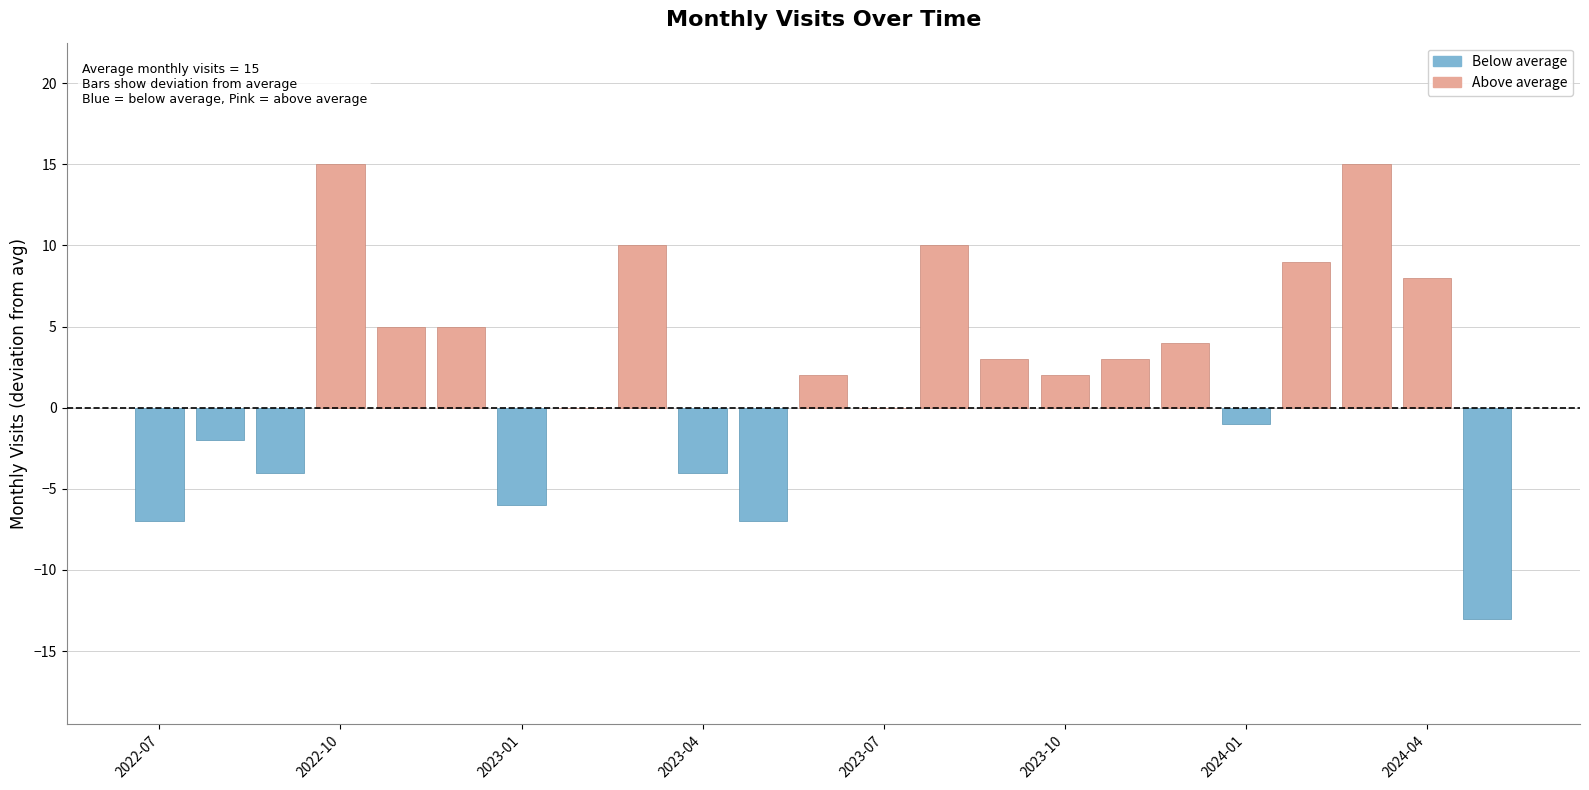

How many values exceed 17?

11